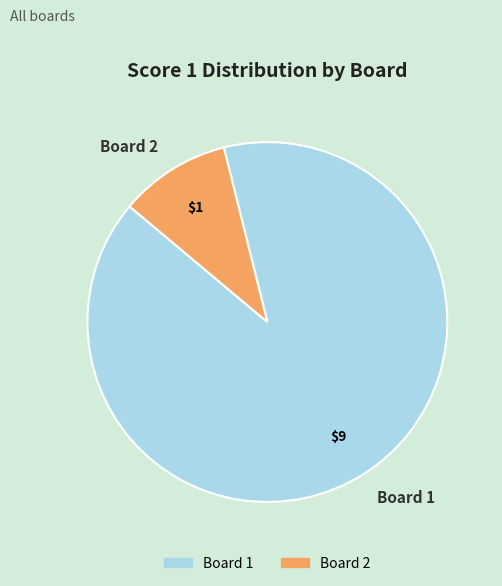

What is the smallest slice in the pie chart?

Board 2